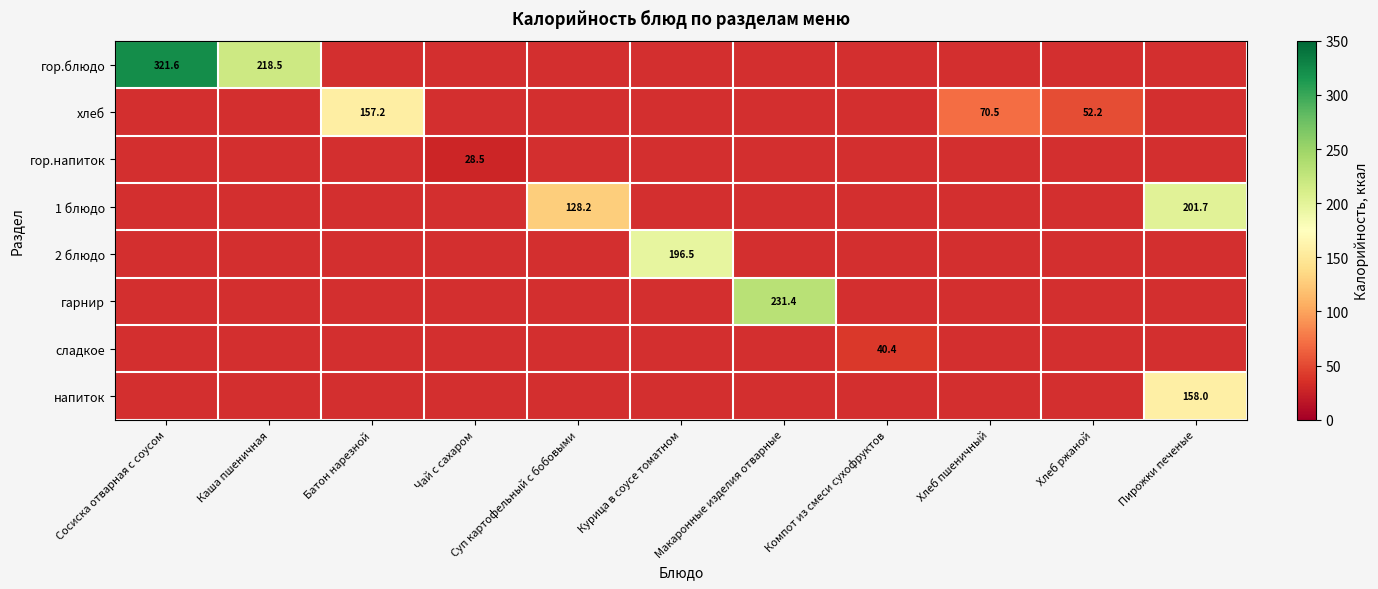

Is the value of сладкое at Компот из смеси сухофруктов greater than the value of напиток at Компот из смеси сухофруктов?

No